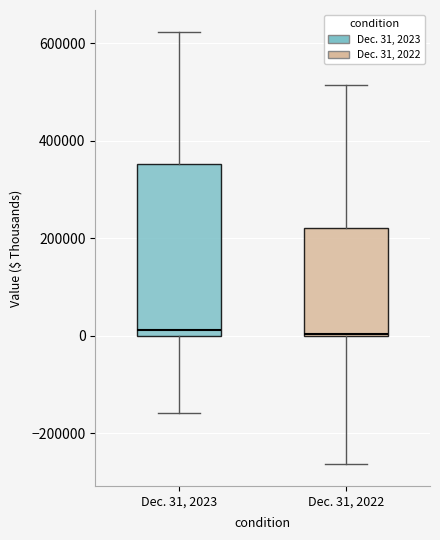

Where is the lower edge of the box for Dec. 31, 2022 on the y-axis? The values are not printed on the chart, so give them approximately, as read against the axis.

0